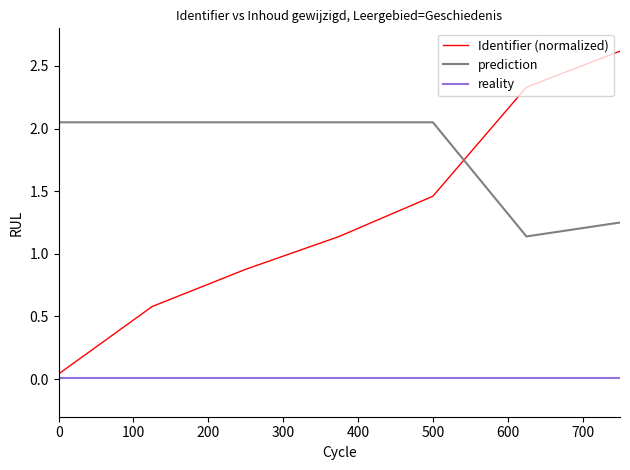

Which series has the largest total across all categories?

prediction